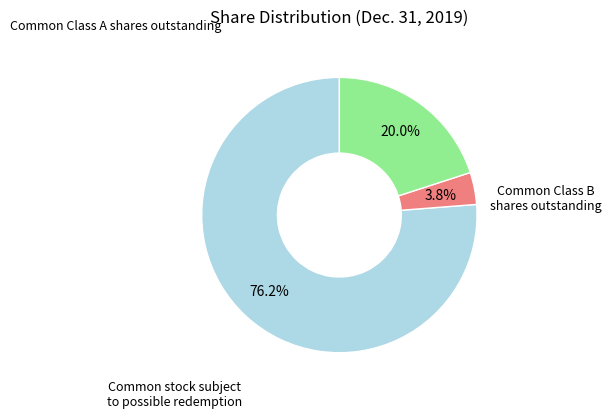

Is there any slice that represents more than half of the pie?

Yes